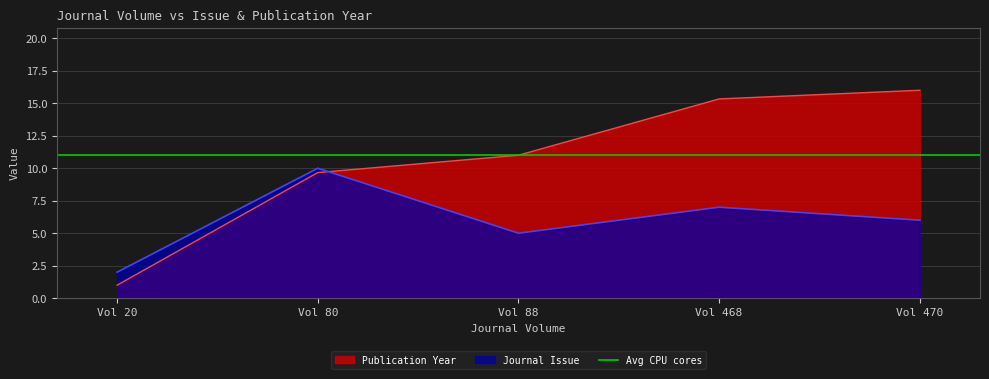

Is the value of Publication Year at Vol 20 greater than the value of Journal Issue at Vol 468?

No